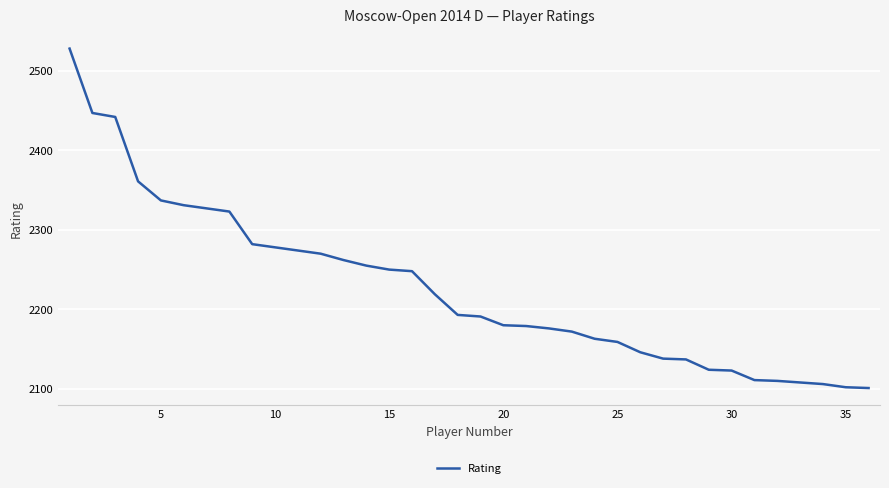

What is the greatest value displayed?

2528